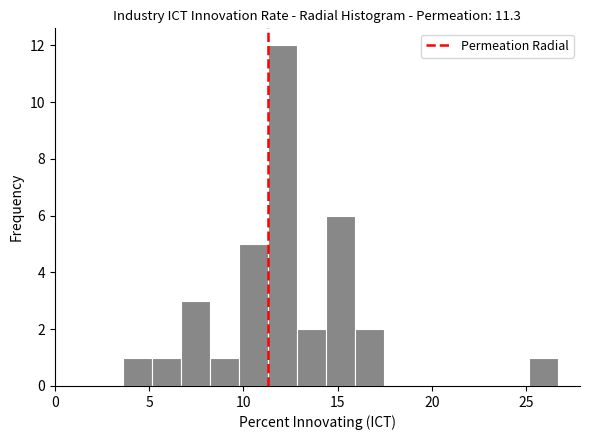

Around what value on the x-axis is the tallest bar? Give the approximate position of its centre, as read against the axis.

12.0